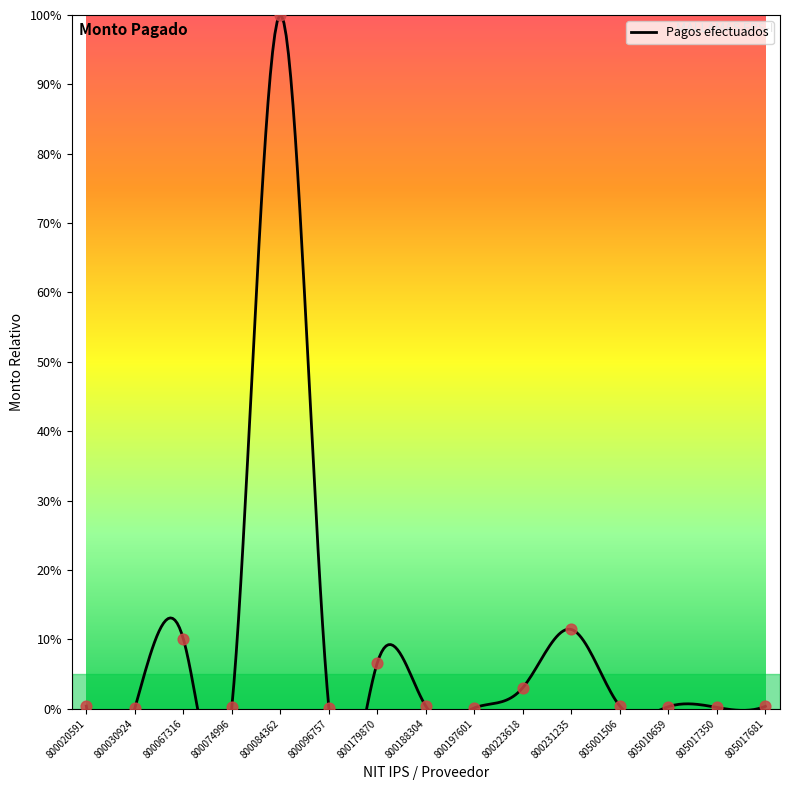

What is the change in value from 800067316 to 800223618?

-7.0